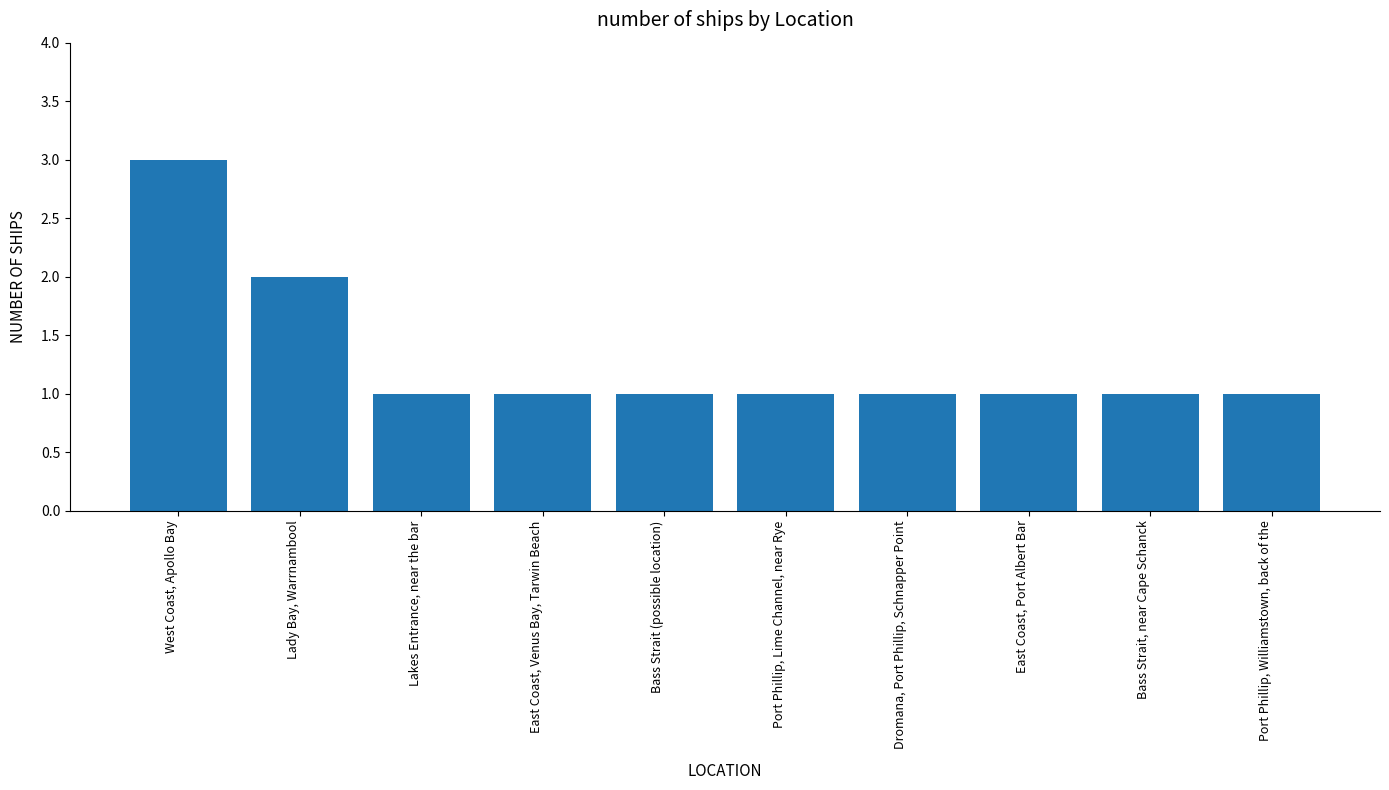

Is it true that the value at Bass Strait (possible location) is 1?

True